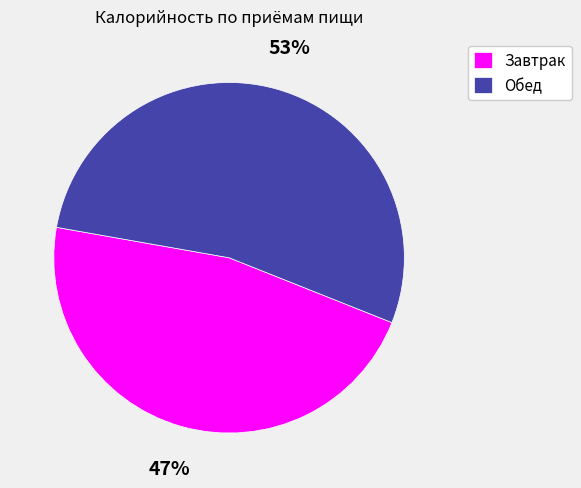

Approximately how many times larger is the value at Завтрак compared to Обед?

0.9